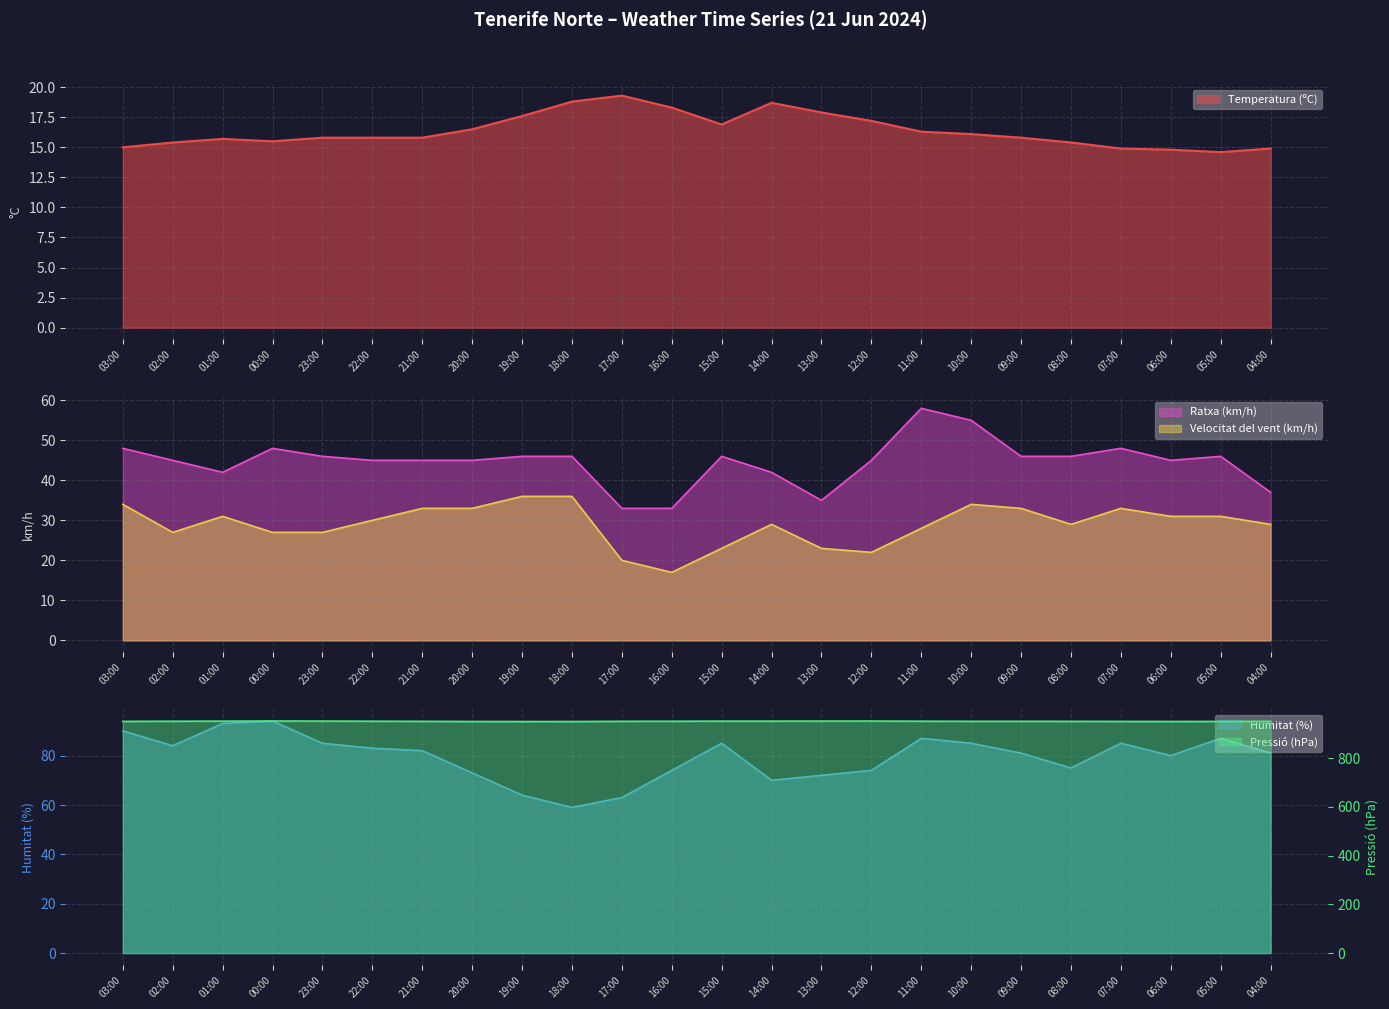

What is the approximate value of Velocitat del vent (km/h) at 04:00?

29.0